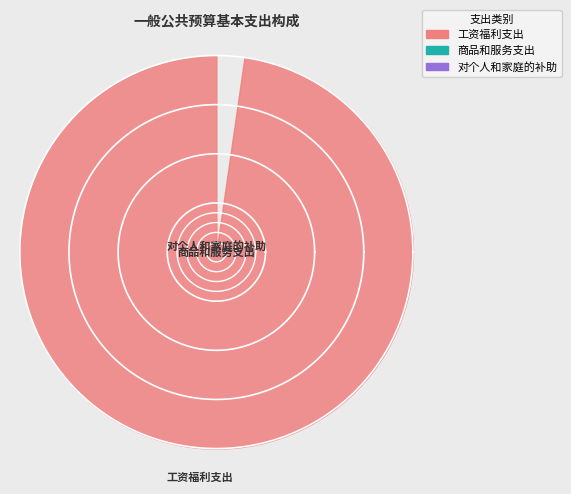

To the nearest percent, what is the average slice percentage?

33%